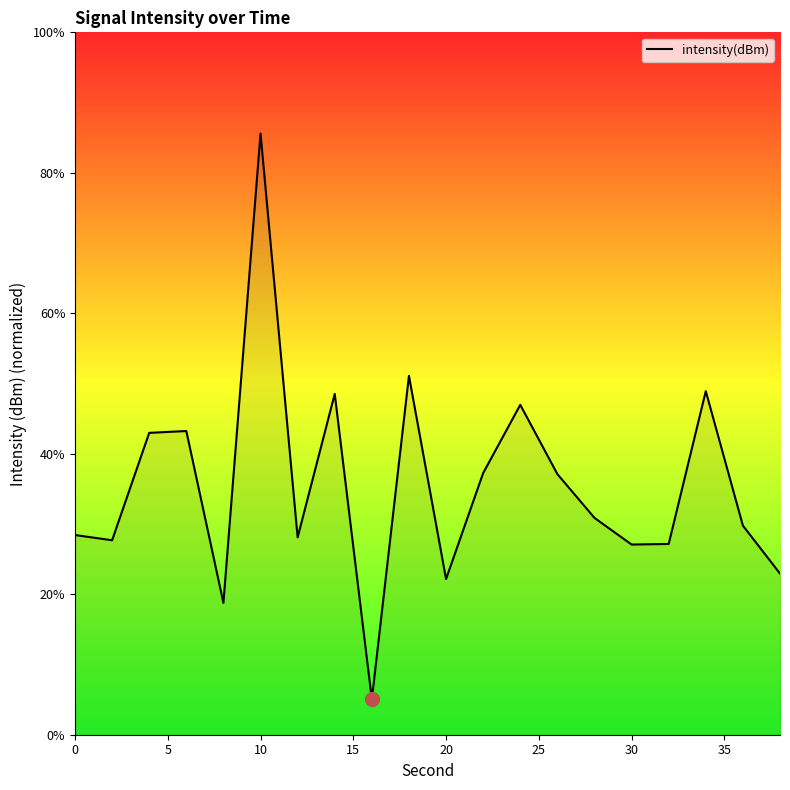

What is the greatest value displayed?

85.6